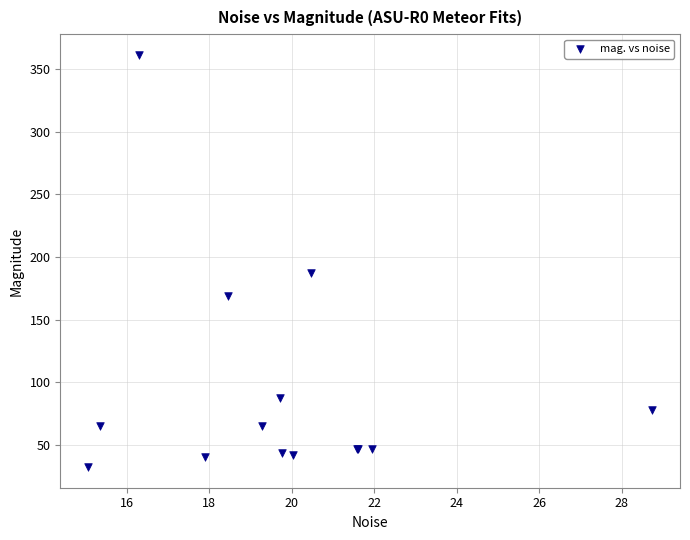

What Y value in the scatter plot is closest to 196?

187.1